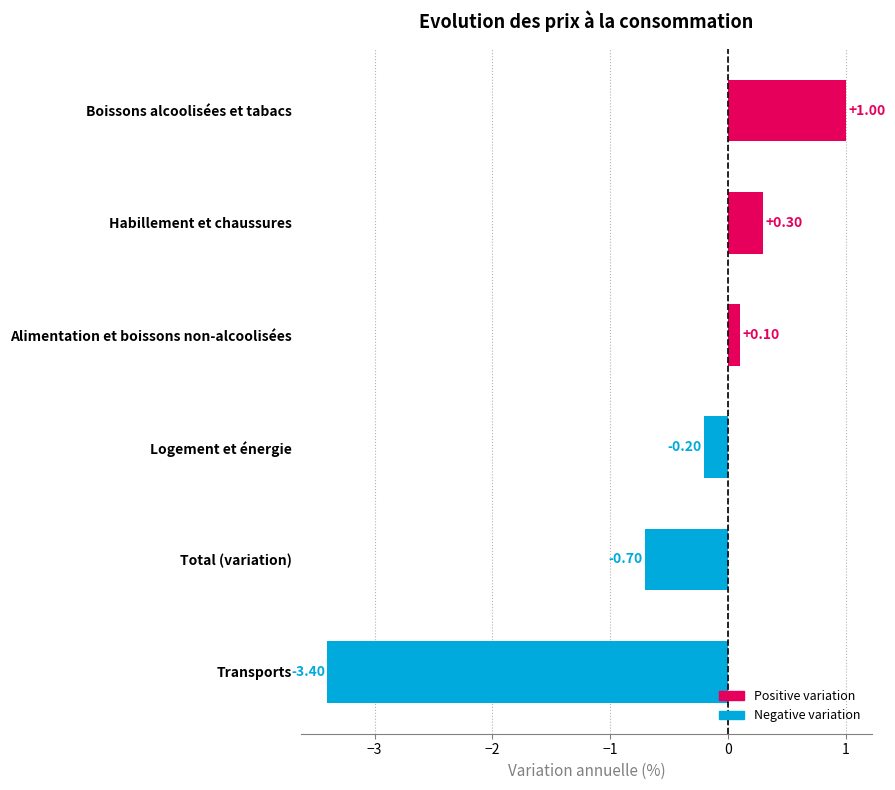

What is the sum of all values?

-2.9